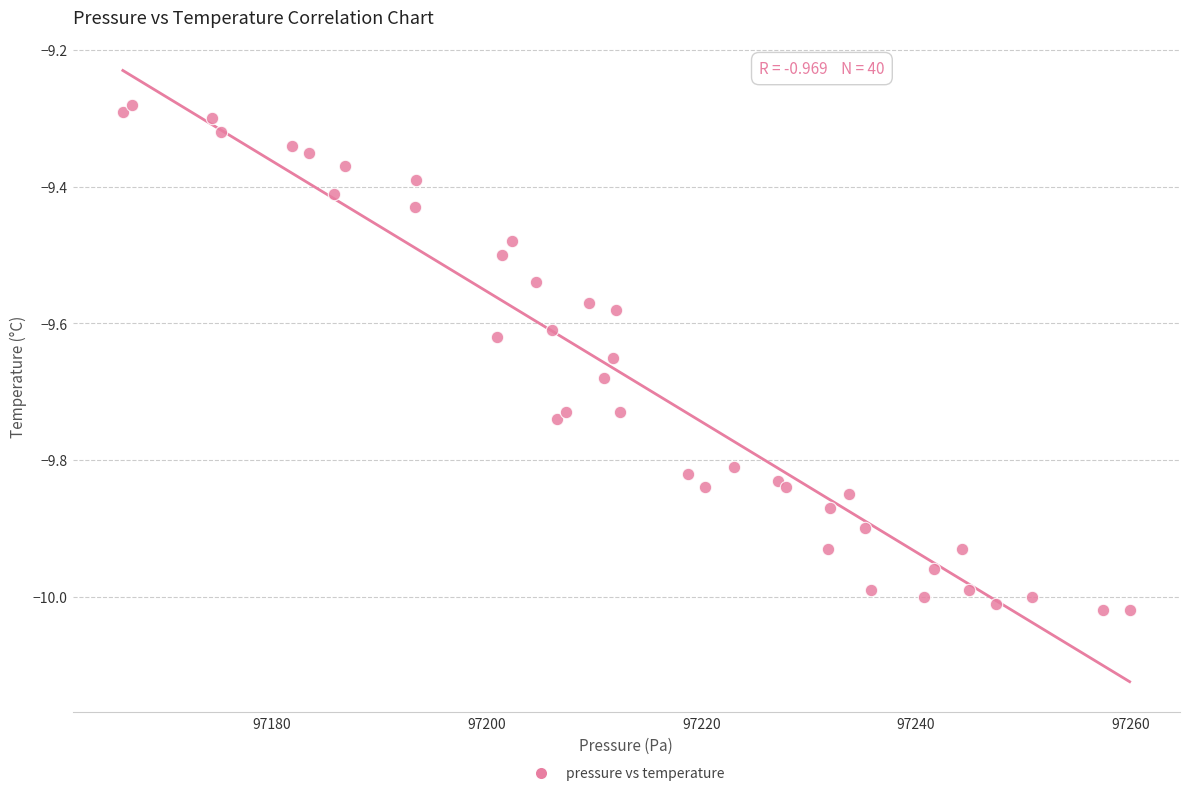

What is the range of X values (max minus min)?

93.8